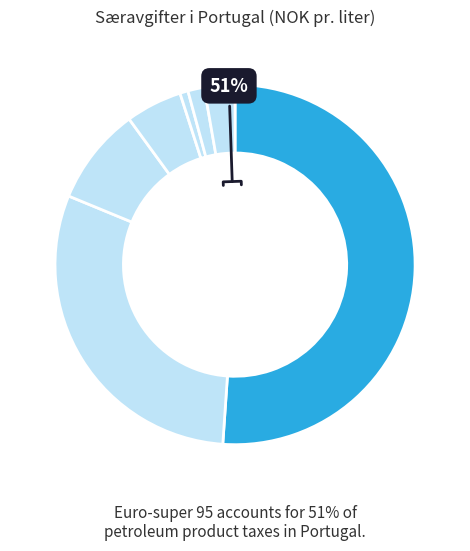

What is the change in value from Autodiesel to Lett fyringsolje?

-1.8